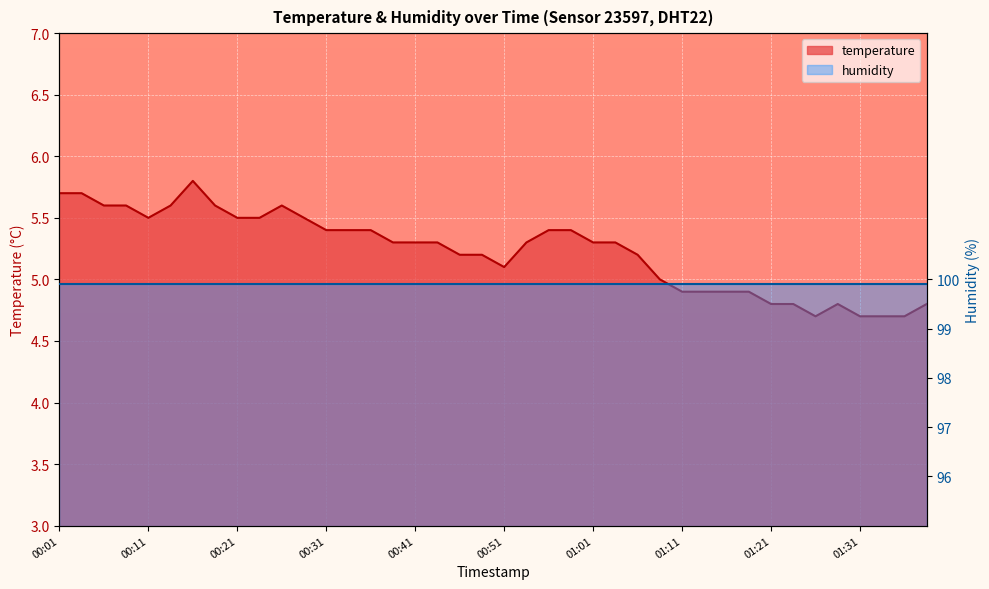

What is the value of the 35th point from the left?

4.7